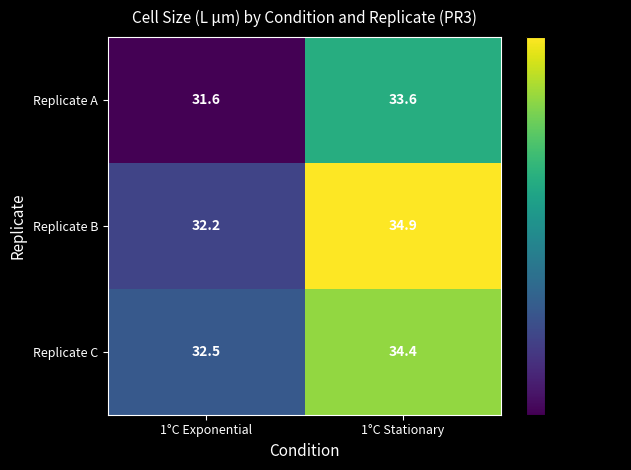

At which label does Replicate A first exceed 33?

1°C Stationary